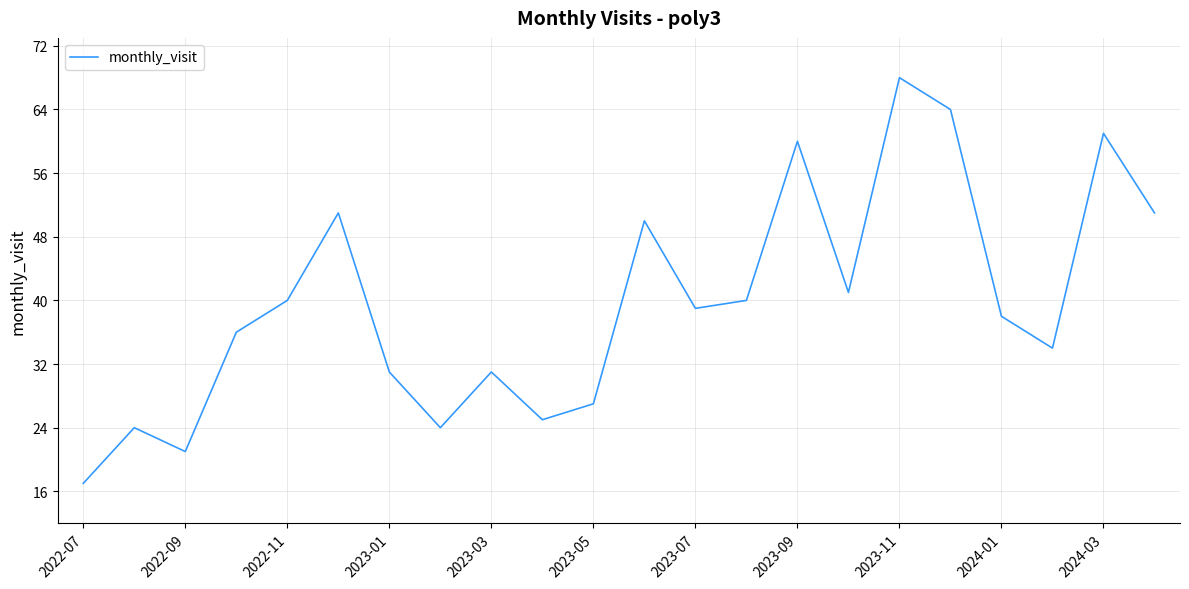

Is this an area chart (filled region under the line)?

No